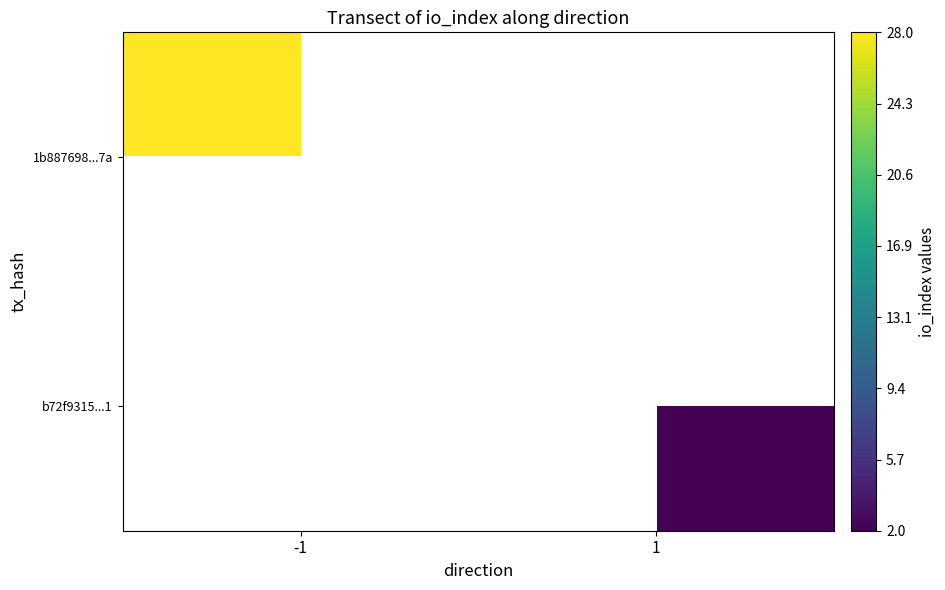

How many distinct data groups are displayed?

2